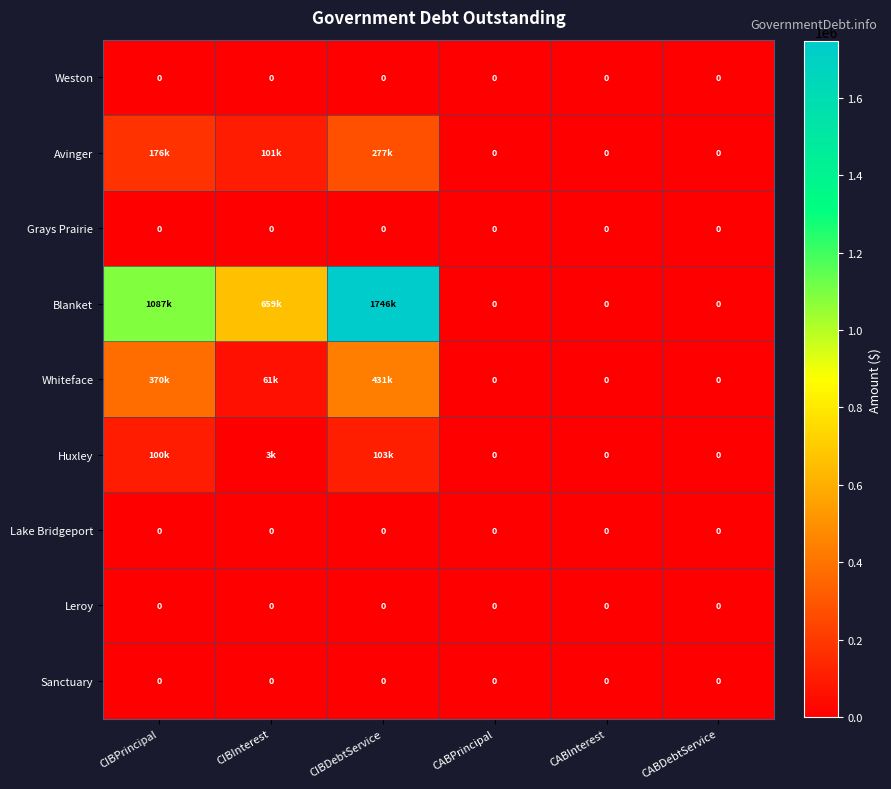

What is the difference between the Blanket values at CIBPrincipal and CABInterest?

1087000.0